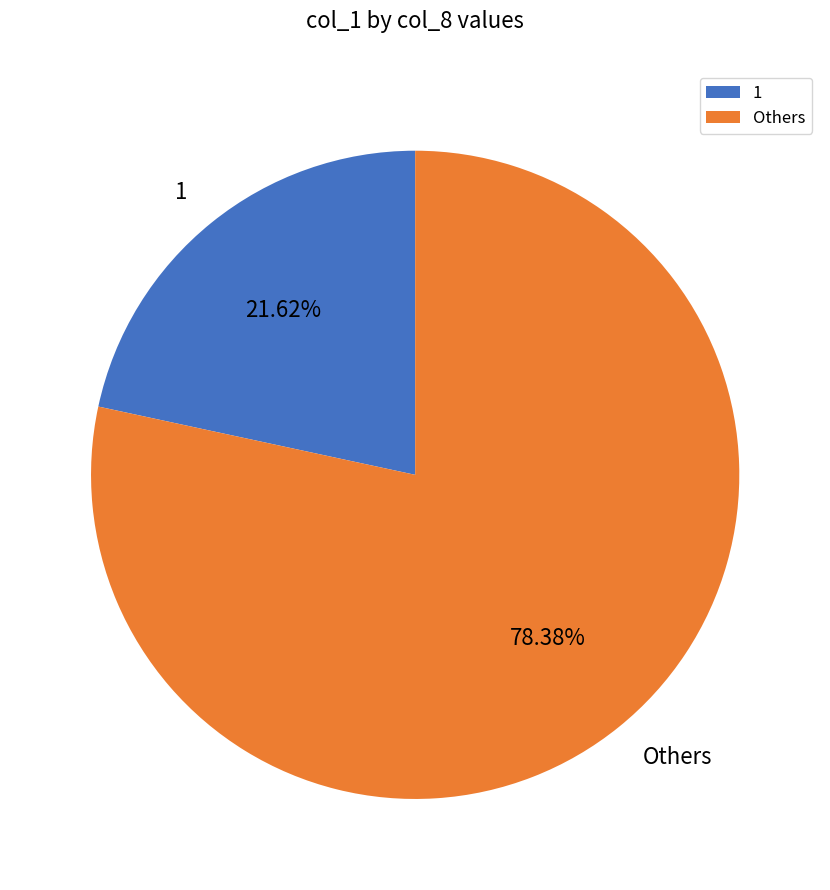

Which category accounts for the majority?

Others